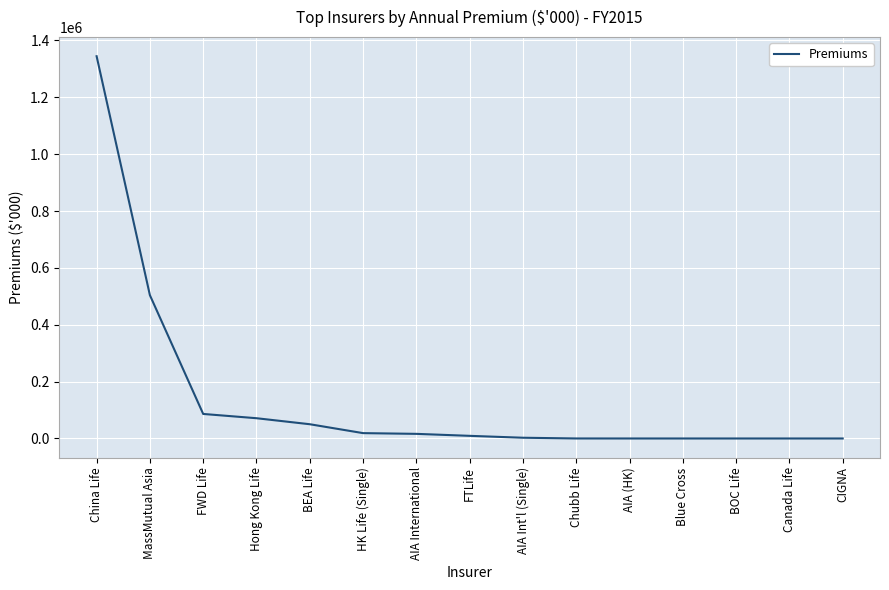

What is the change in value from BEA Life to CIGNA?

-50144